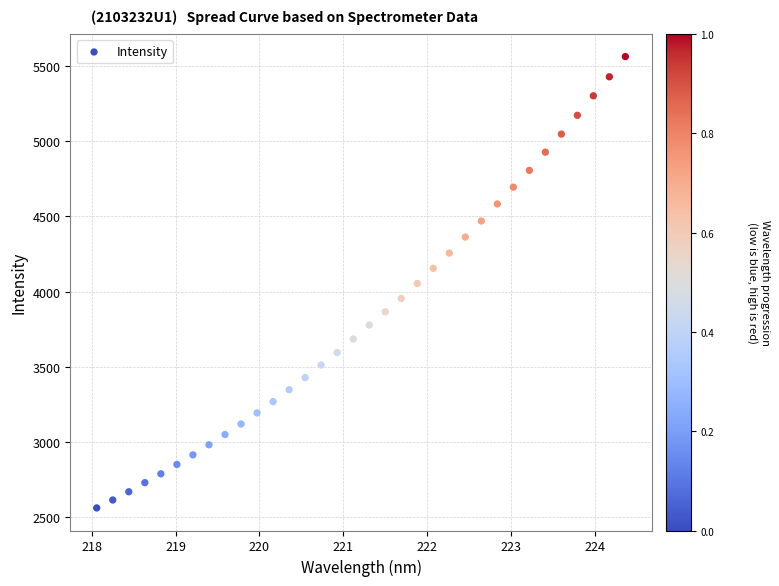

What is the range of X values (max minus min)?

6.3